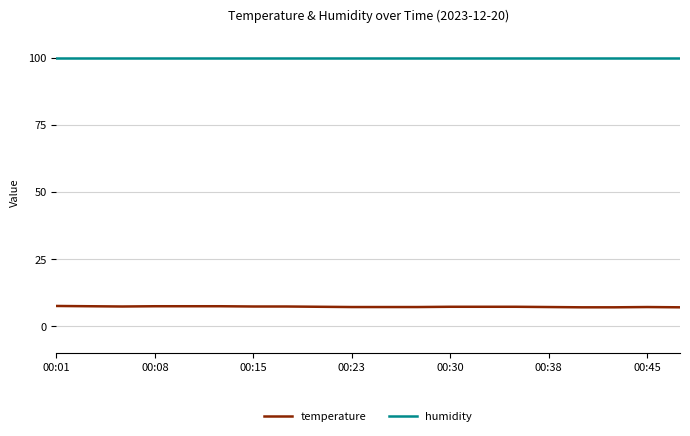

True or false: temperature and humidity intersect in this chart.

False